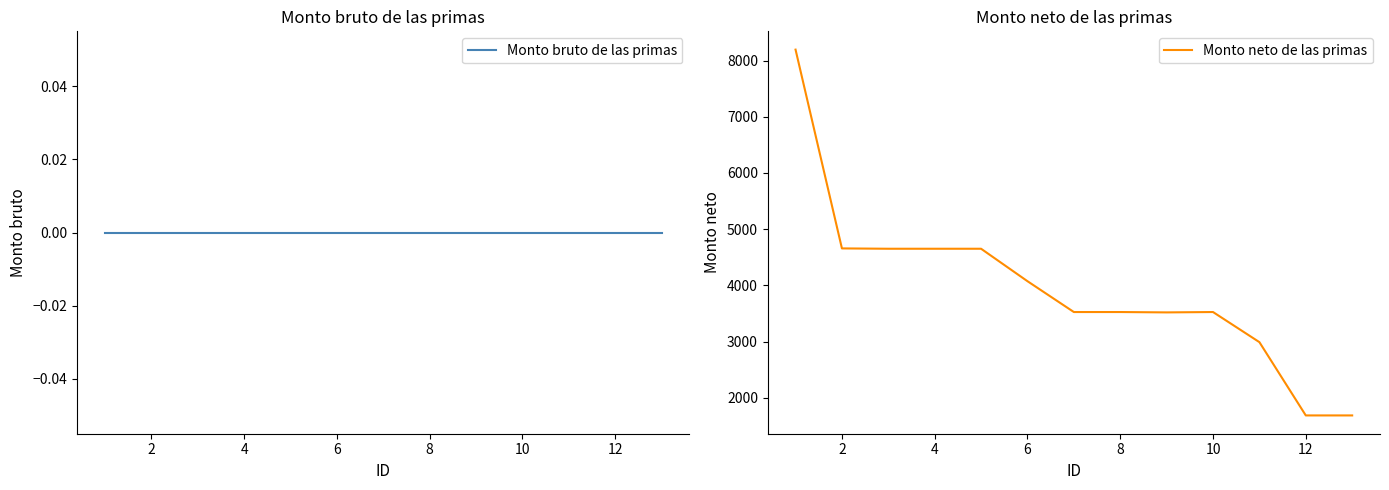

What is the sum of all Monto neto de las primas values?

51329.8